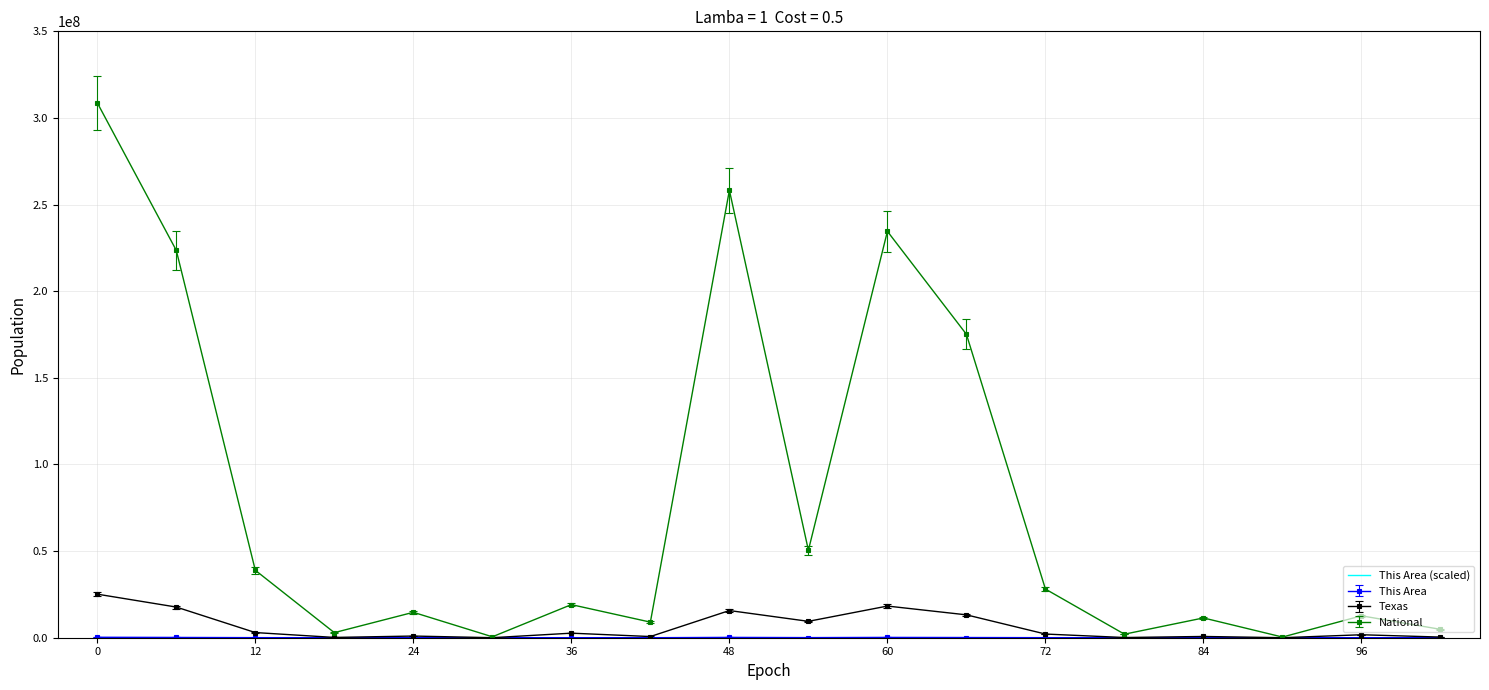

Which series has the largest range (max minus min)?

National